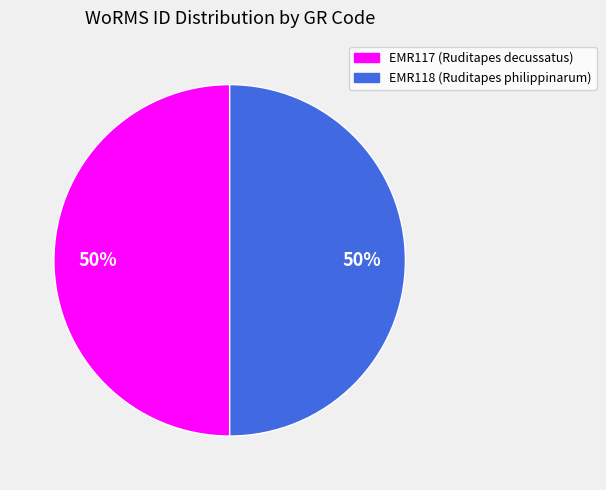

True or false: EMR118 accounts for 39% of the total.

False